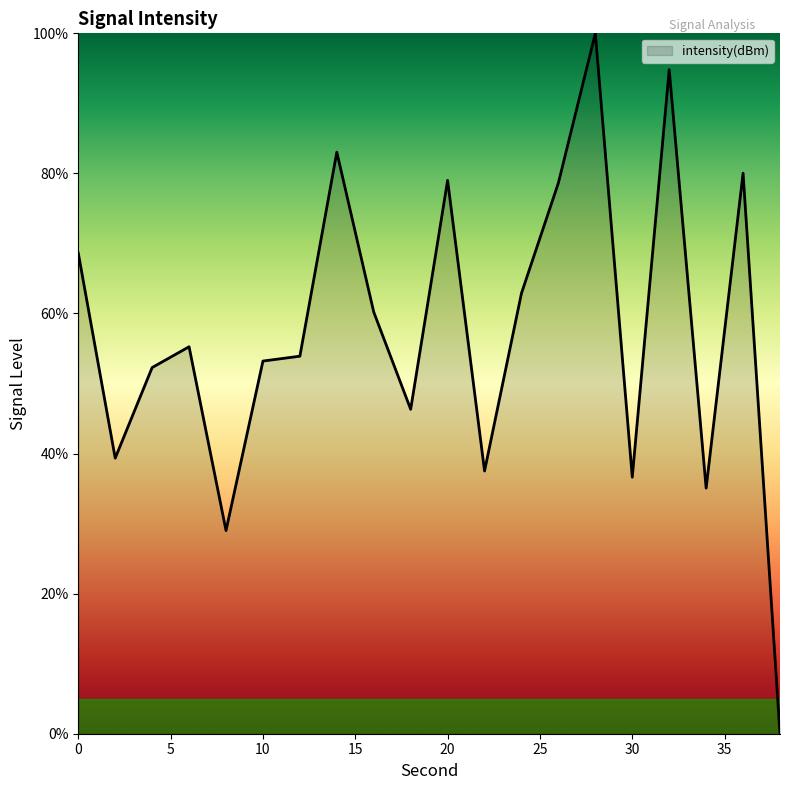

What is the difference between the maximum and minimum values?

100.0